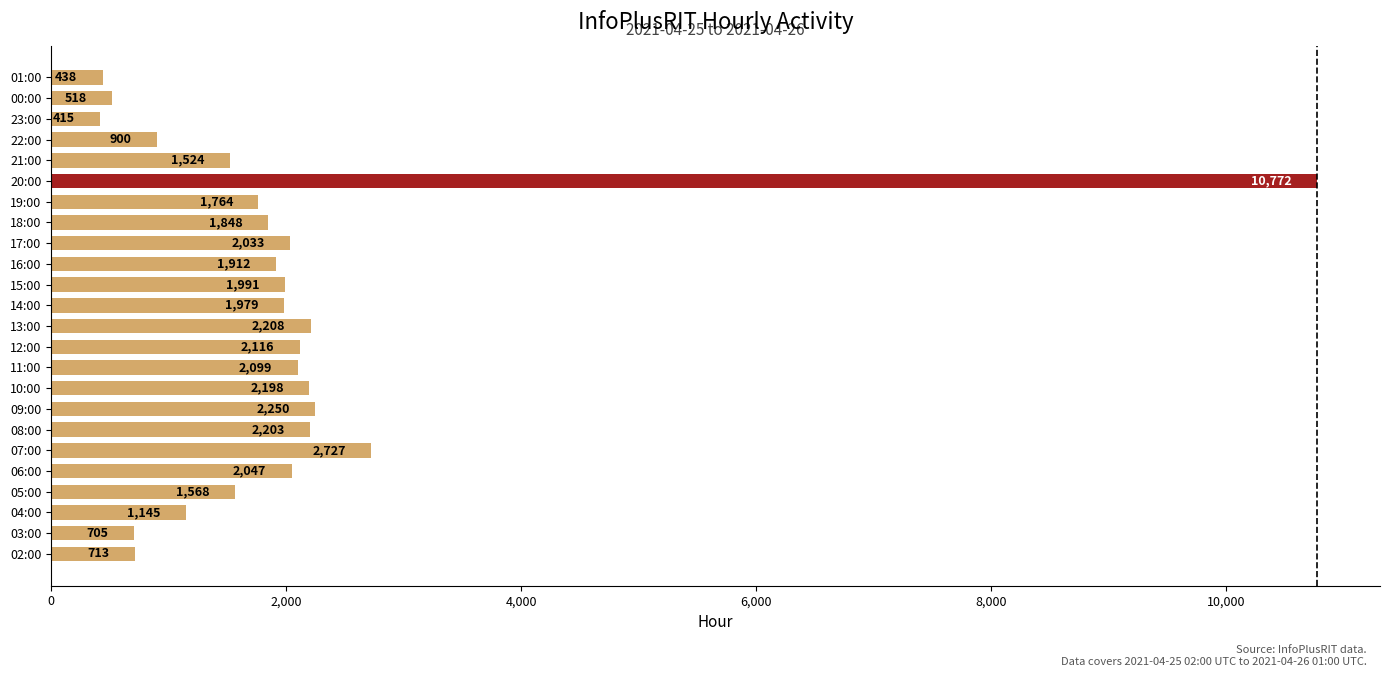

What is the minimum value shown in the chart?

415